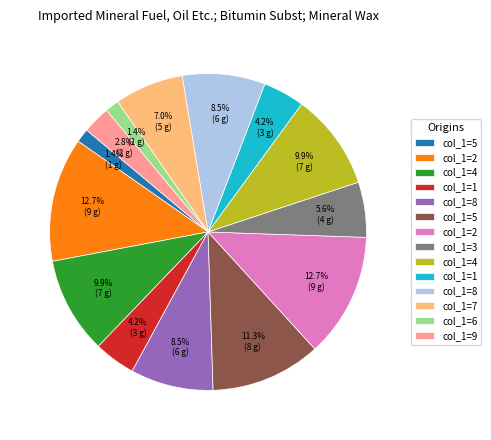

Is there any slice that represents more than half of the pie?

No